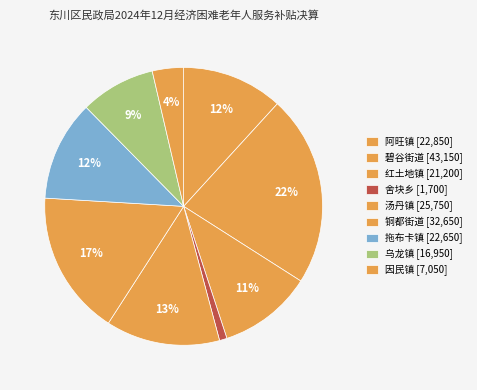

What percentage is the 碧谷街道 slice, to the nearest percent?

22%